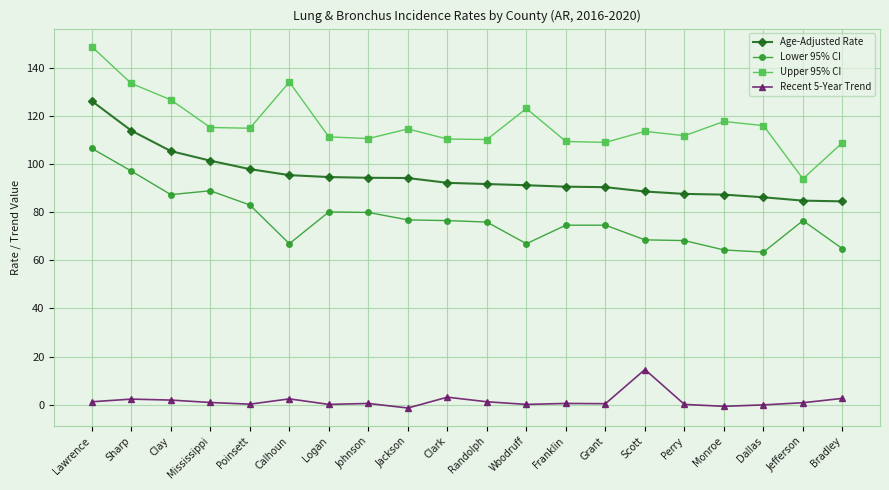

True or false: Lower 95% CI and Age-Adjusted Rate cross at least once.

False